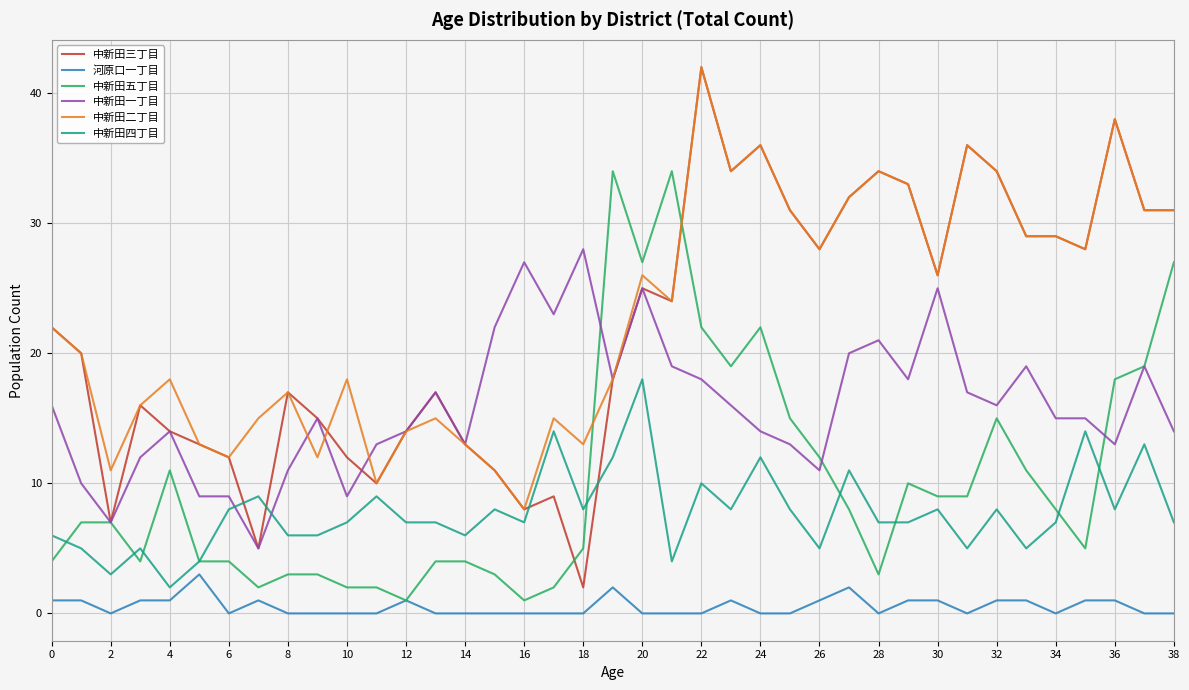

Which series has the largest range (max minus min)?

中新田三丁目